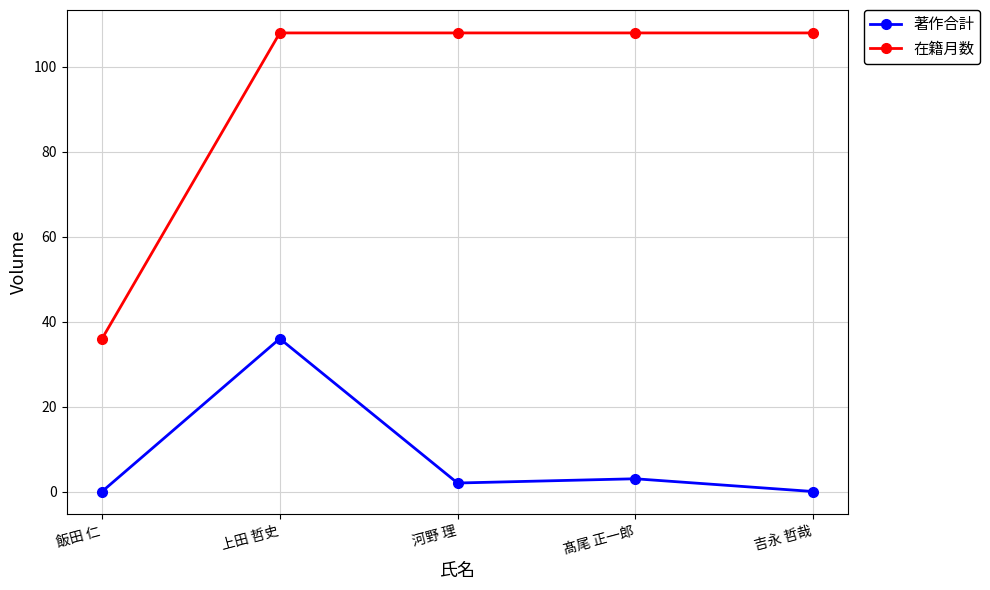

True or false: 著作合計 and 在籍月数 cross at least once.

False